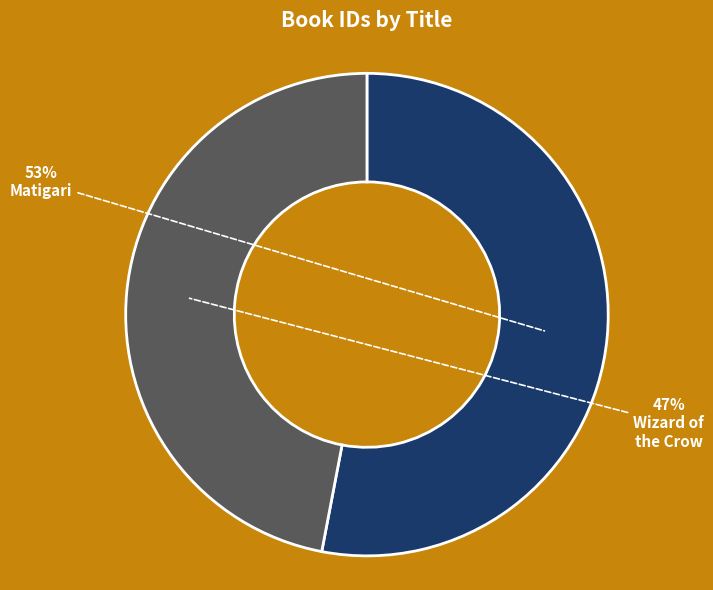

To the nearest percent, what is the difference between the largest and smallest slice percentages?

6%